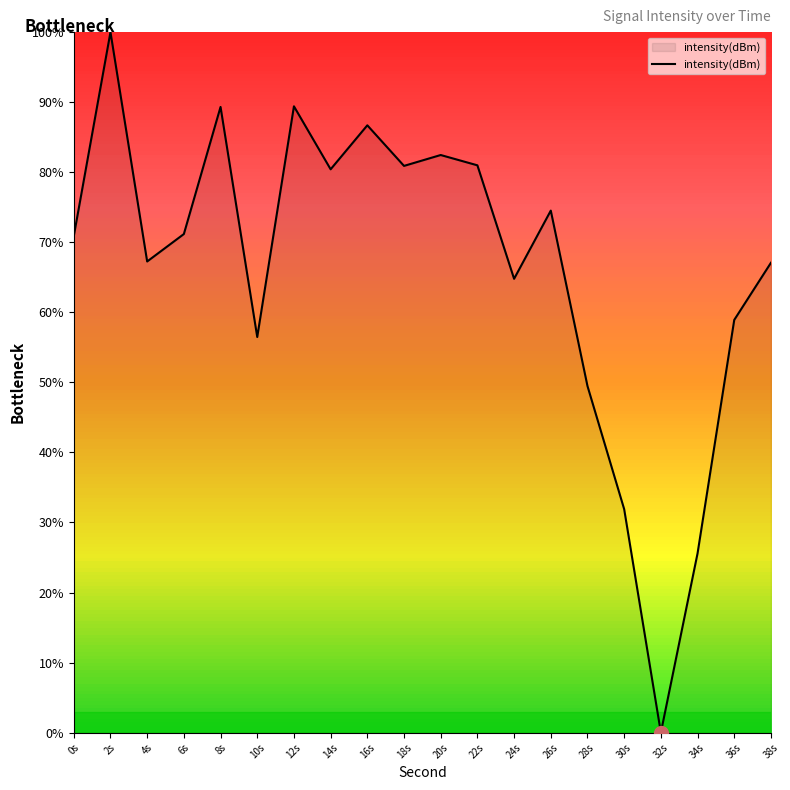

At which label is the value closest to 50?

28s